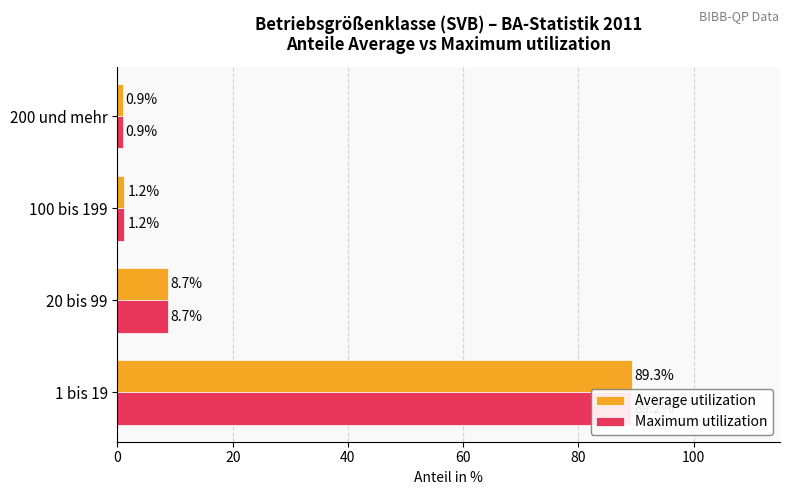

Does the chart contain stacked bars?

No